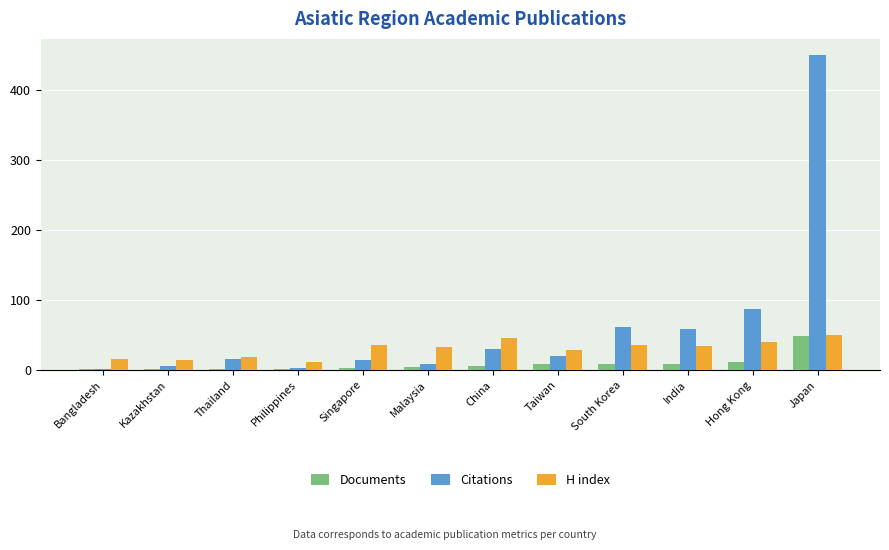

What is the total value across all series at Philippines?

17